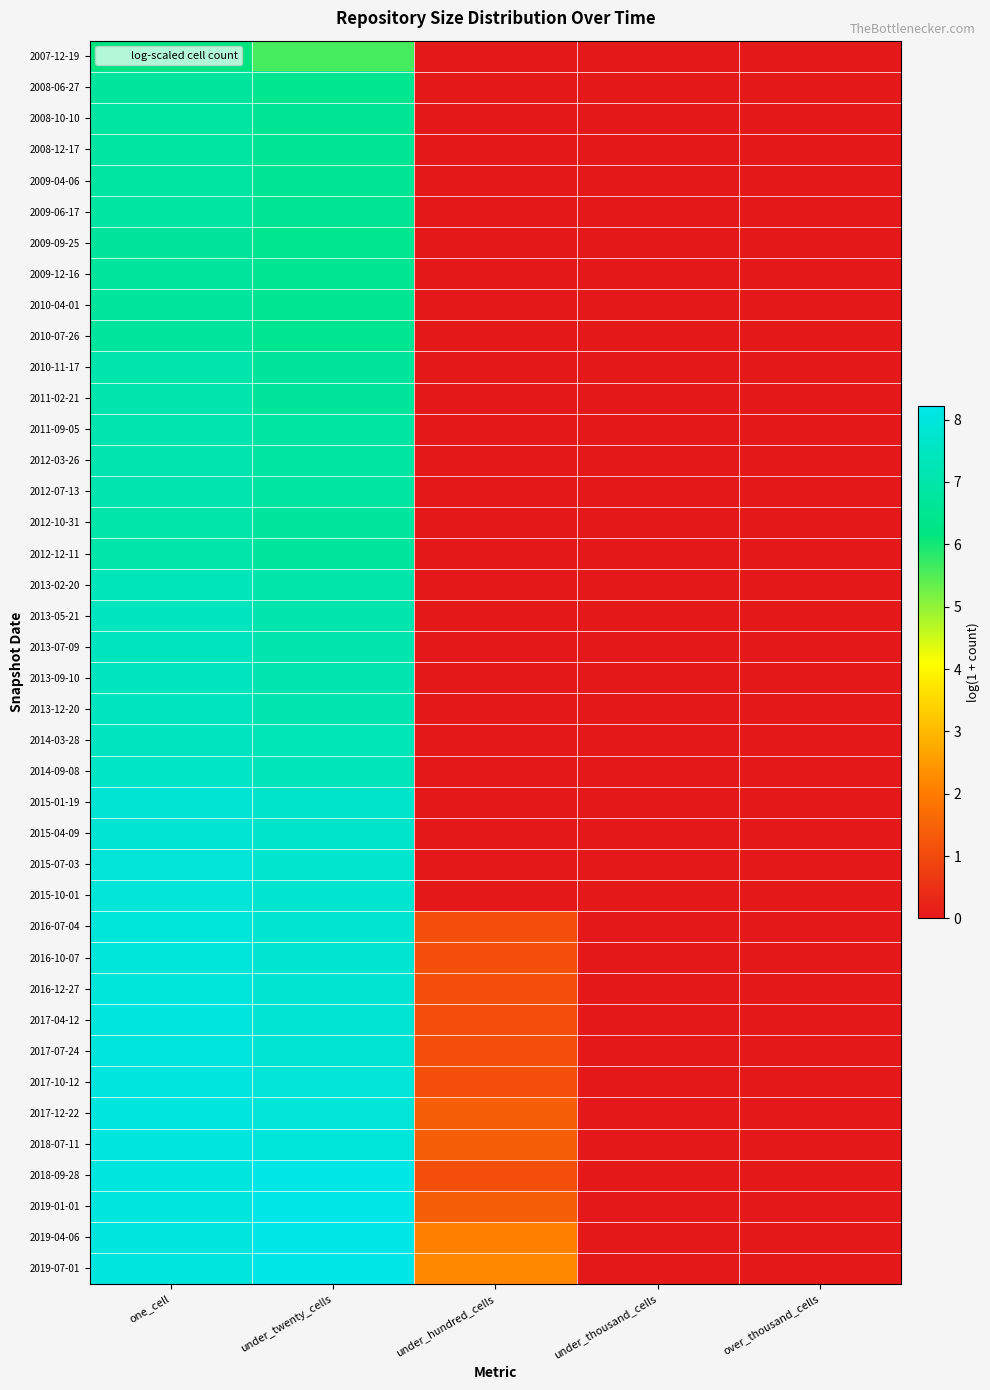

Between one_cell and under_twenty_cells, which series saw the biggest shift?

2007-12-19